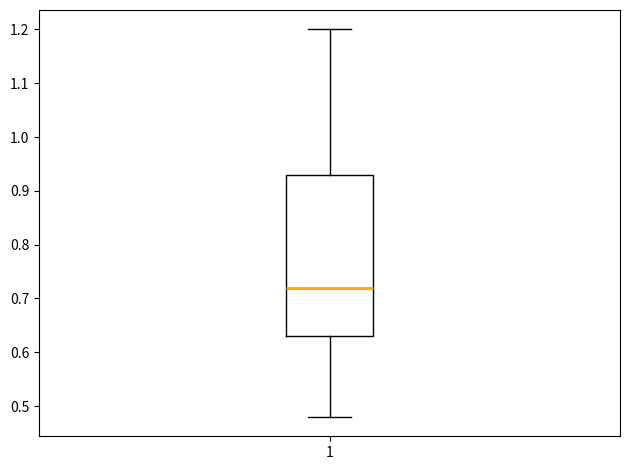

Transcribe this box plot: give where the median line is, the range the box spans, and where the two whiskers end, as read against the y-axis. The values are not printed on the chart, so give them approximately, as read against the axis.

median 0.72, box 0.63 to 0.93, whiskers 0.48 to 1.20